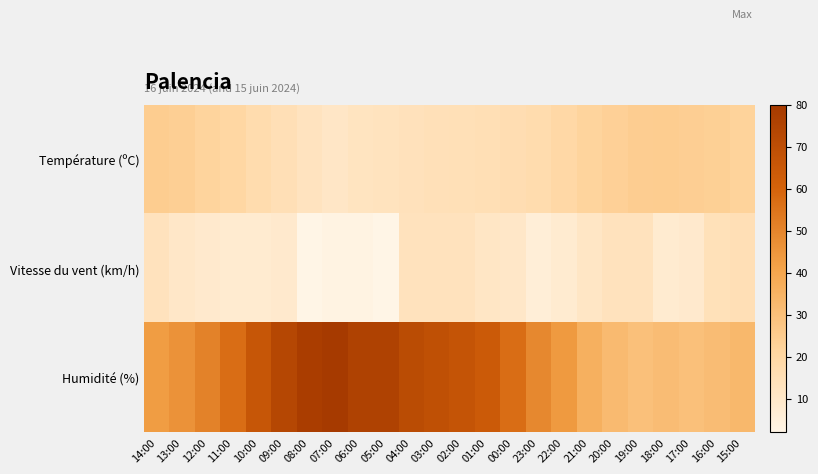

Reading left to right, extract all data points from this chart.

Température (ºC): 14:00=24.7	13:00=23.9	12:00=21.7	11:00=20.0	10:00=17.0	09:00=14.8	08:00=12.6	07:00=10.8	06:00=12.3	05:00=12.9	04:00=13.8	03:00=14.2	02:00=14.7	01:00=15.3	00:00=16.1	23:00=17.2	22:00=19.2	21:00=21.8	20:00=23.3	19:00=24.5	18:00=24.6	17:00=24.0	16:00=23.5	15:00=22.2
Vitesse du vent (km/h): 14:00=13.0	13:00=10.0	12:00=9.0	11:00=8.0	10:00=8.0	09:00=9.0	08:00=2.0	07:00=3.0	06:00=3.0	05:00=2.0	04:00=13.0	03:00=13.0	02:00=13.0	01:00=11.0	00:00=10.0	23:00=6.0	22:00=8.0	21:00=11.0	20:00=13.0	19:00=13.0	18:00=8.0	17:00=9.0	16:00=14.0	15:00=15.0
Humidité (%): 14:00=43.0	13:00=46.0	12:00=51.0	11:00=57.0	10:00=66.0	09:00=73.0	08:00=78.0	07:00=80.0	06:00=76.0	05:00=76.0	04:00=71.0	03:00=69.0	02:00=67.0	01:00=64.0	00:00=57.0	23:00=49.0	22:00=44.0	21:00=36.0	20:00=32.0	19:00=30.0	18:00=31.0	17:00=30.0	16:00=31.0	15:00=33.0